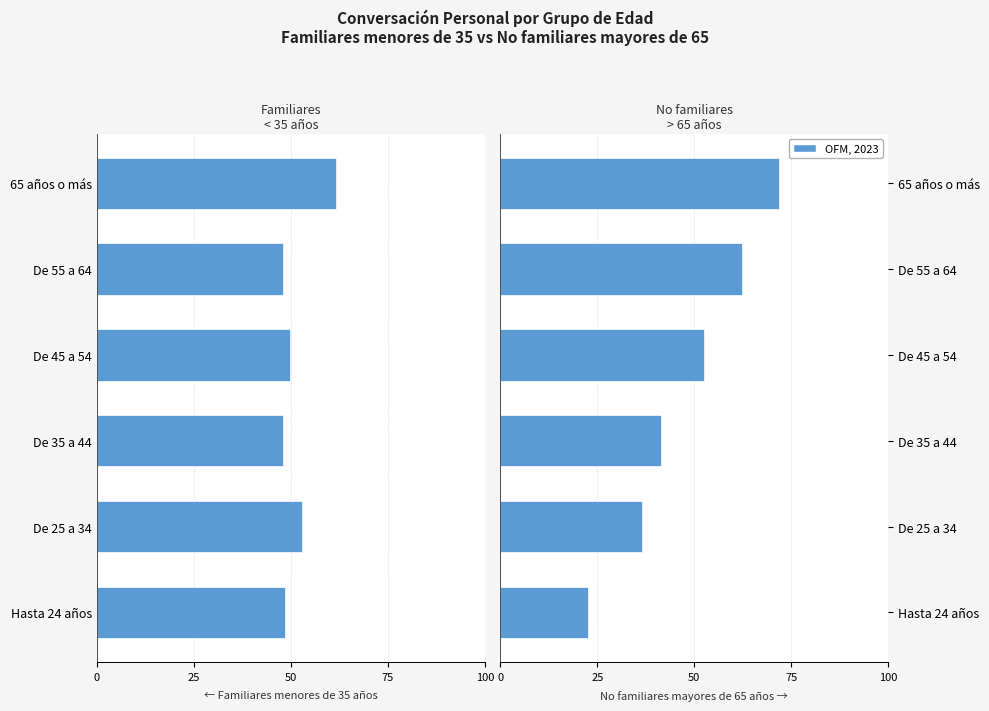

What is the difference between the highest and lowest values at Hasta 24 años?

71.1